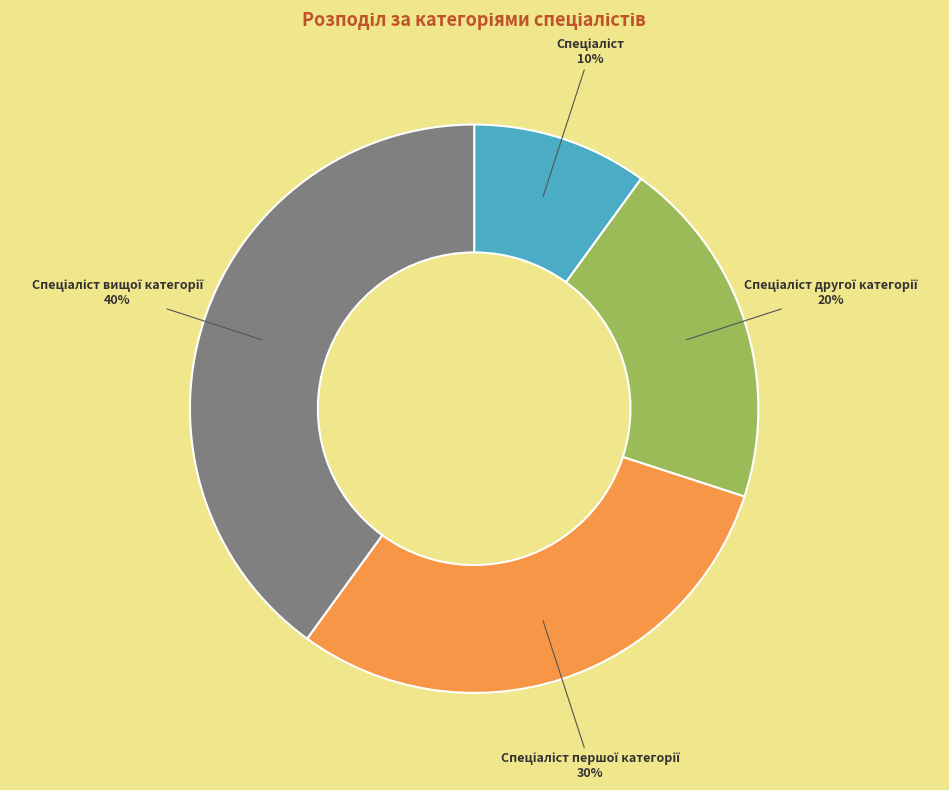

Is there a majority slice in this chart?

No